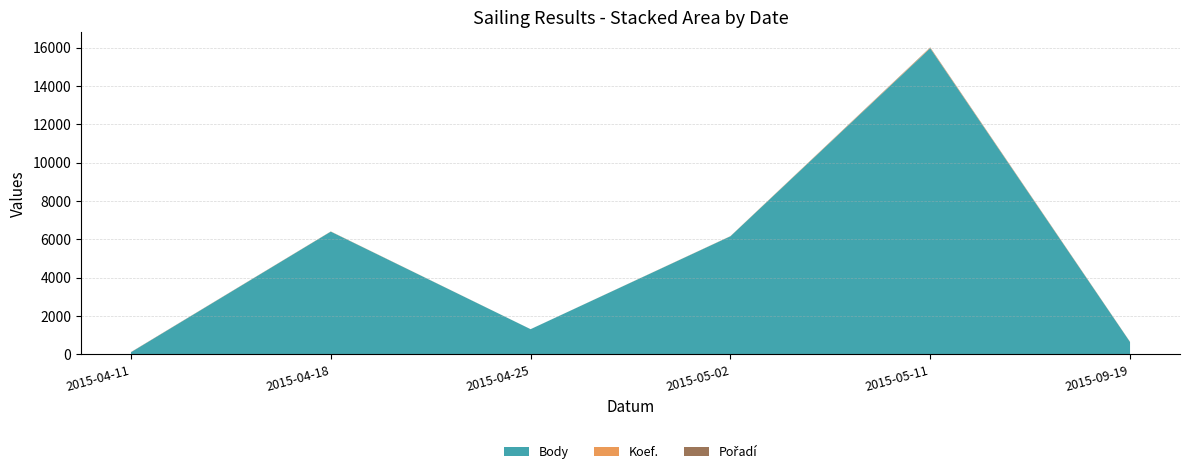

Reading left to right, list all the values displayed in this chart.

Body: 2015-04-11=101	2015-04-18=6397	2015-04-25=1305	2015-05-02=6154	2015-05-11=15967	2015-09-19=636
Koef.: 2015-04-11=1	2015-04-18=7	2015-04-25=1	2015-05-02=7	2015-05-11=24	2015-09-19=4
Pořadí: 2015-04-11=10	2015-04-18=2	2015-04-25=1	2015-05-02=1	2015-05-11=18	2015-09-19=7